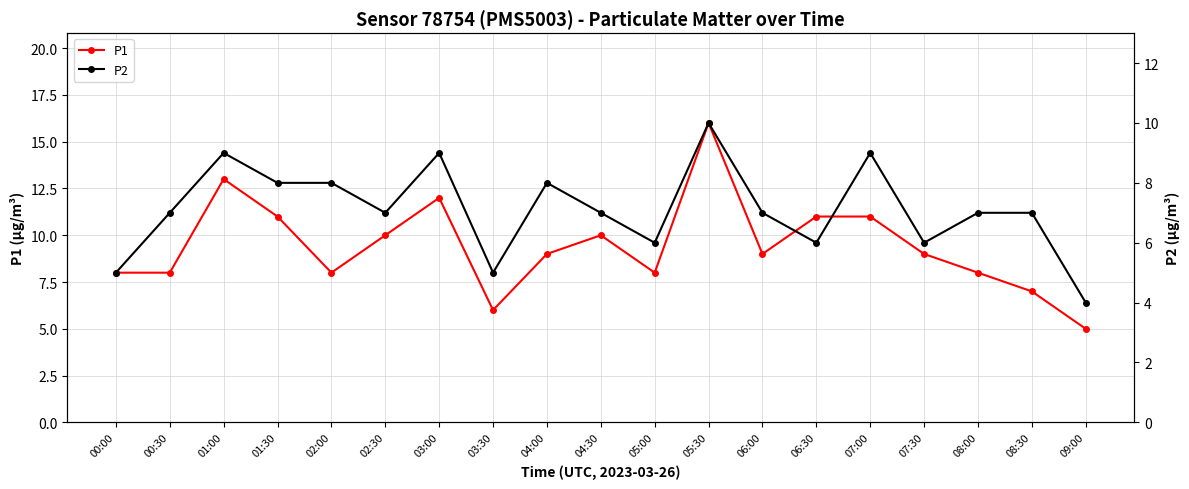

The P2 series shows 8 at 04:00. True or false?

True